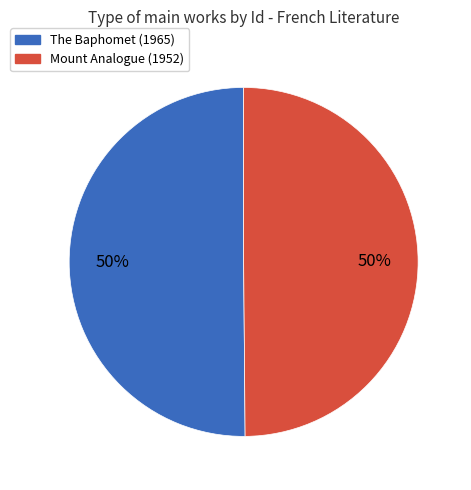

To the nearest percent, what is the average slice percentage?

50%